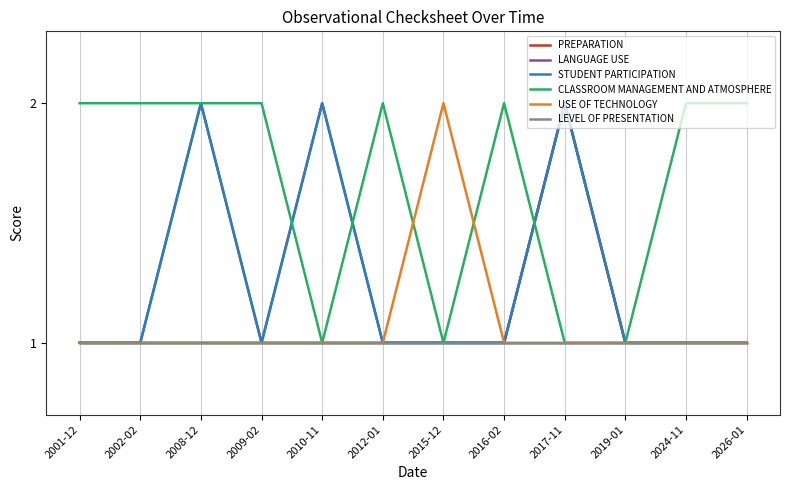

What is the label of the 12th point from the right?

2001-12